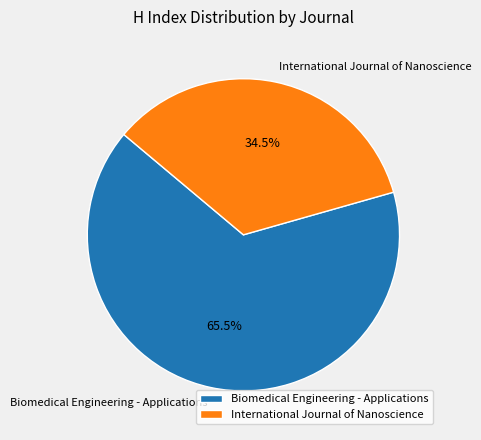

What is the smallest slice in the pie chart?

International Journal of Nanoscience